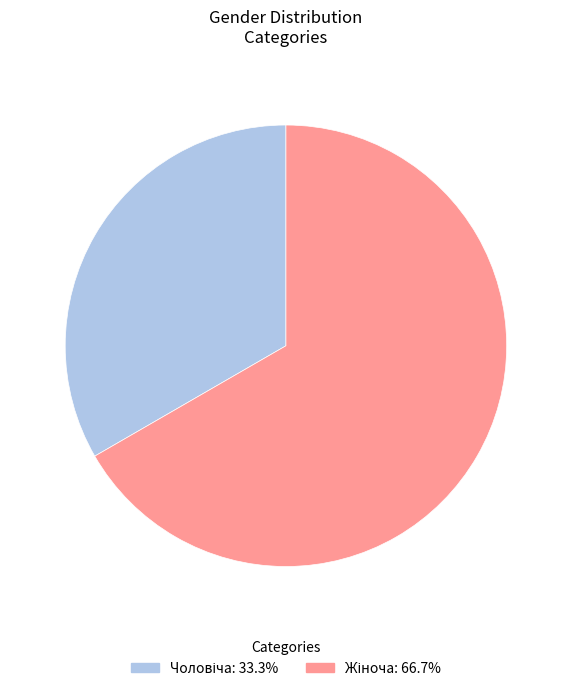

Does any single category account for the majority?

Yes